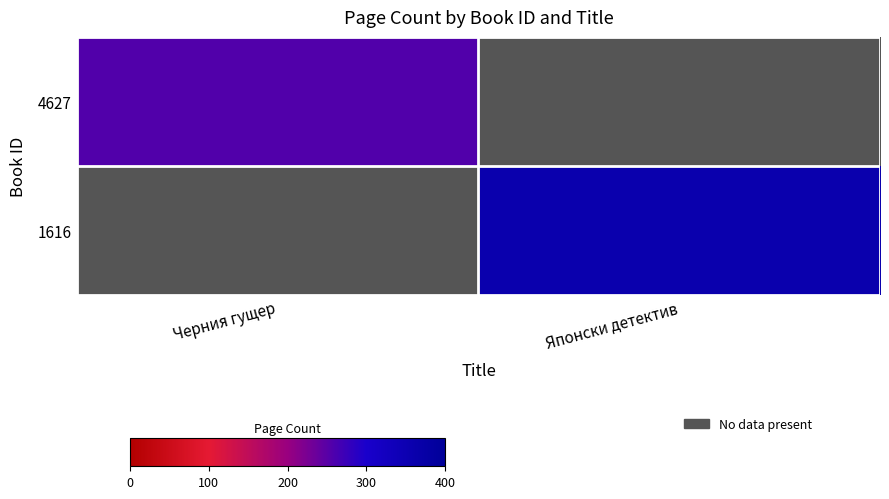

How many data points does each series have?

2